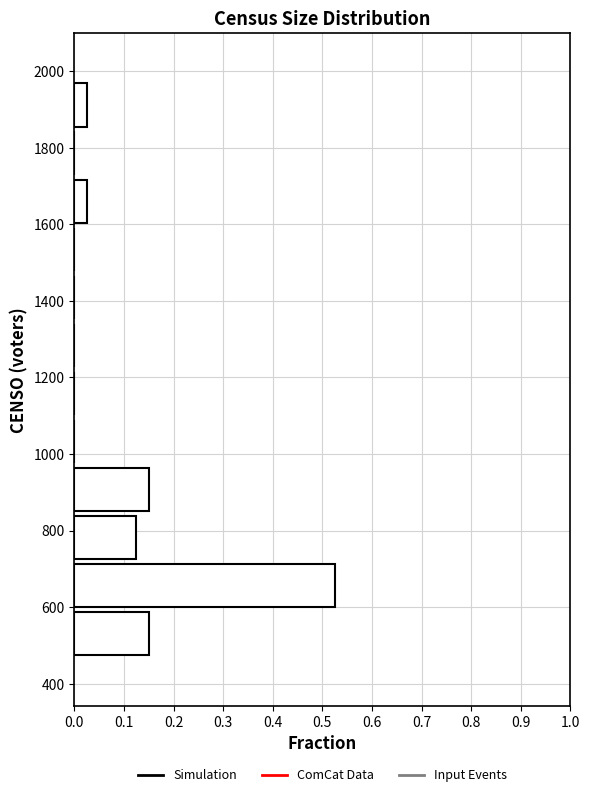

What is the length of the bar covering 1600 to 1720 on the y-axis? Neither the bar edges nor the lengths are printed on the chart, so give them approximately, as read against the axes.

0.03